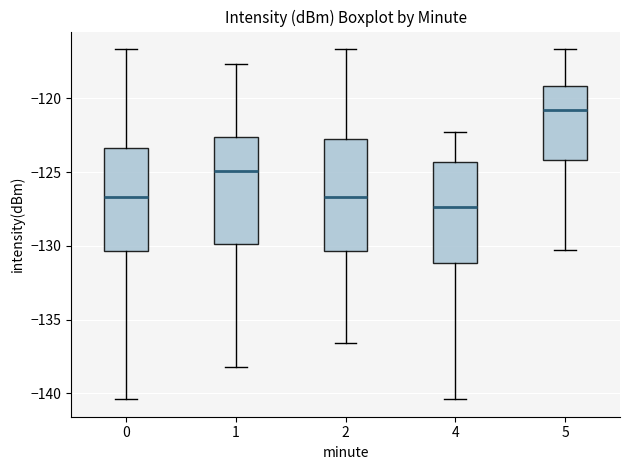

Reading left to right, read every box against the y-axis: the position of its median line, the range the box covers, and the ends of its whiskers. The values are not printed on the chart, so give them approximately, as read against the axis.

0: median -126.5, box -130.5 to -123.5, whiskers -140.5 to -116.5
1: median -125.0, box -130.0 to -122.5, whiskers -138.0 to -117.5
2: median -126.5, box -130.5 to -122.5, whiskers -136.5 to -116.5
4: median -127.5, box -131.0 to -124.5, whiskers -140.5 to -122.5
5: median -121.0, box -124.0 to -119.0, whiskers -130.5 to -116.5